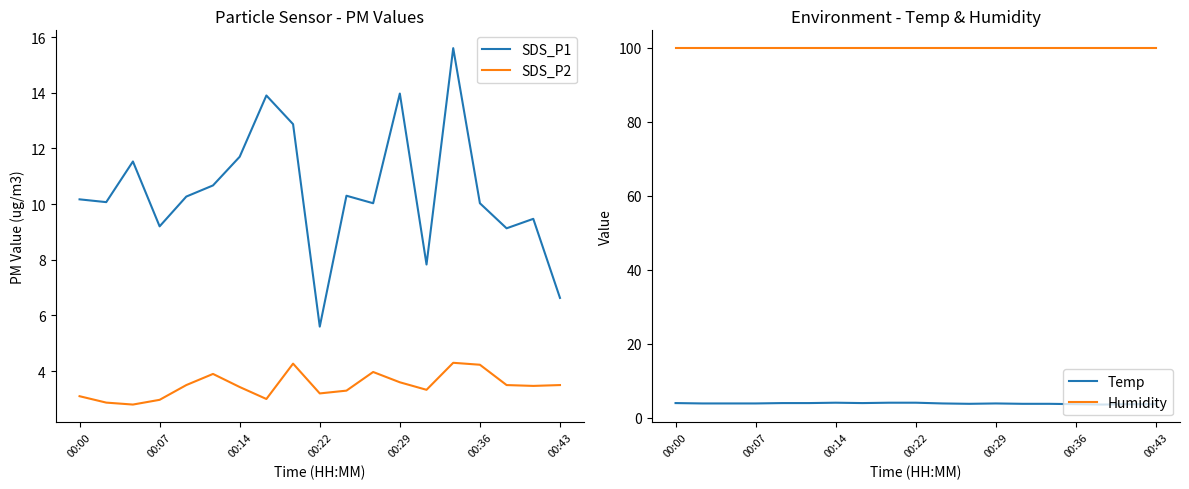

Is it true that Temp equals 3.6 at 16?

True